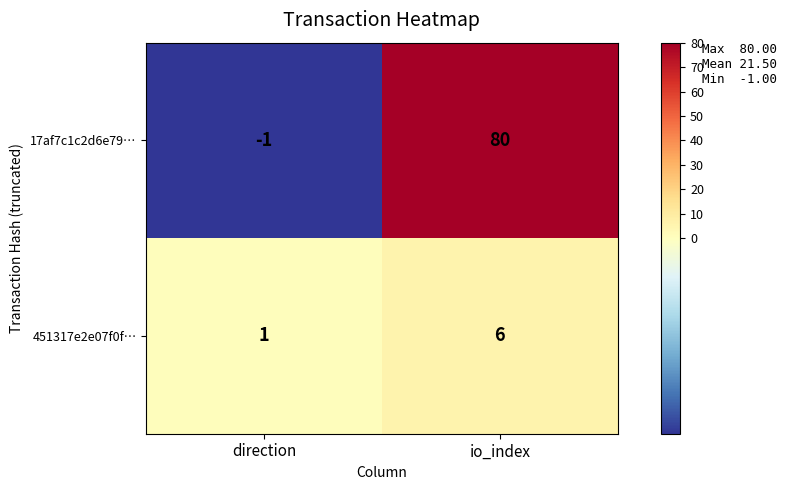

Which series changed the most between direction and io_index?

17af7c1c2d6e79…